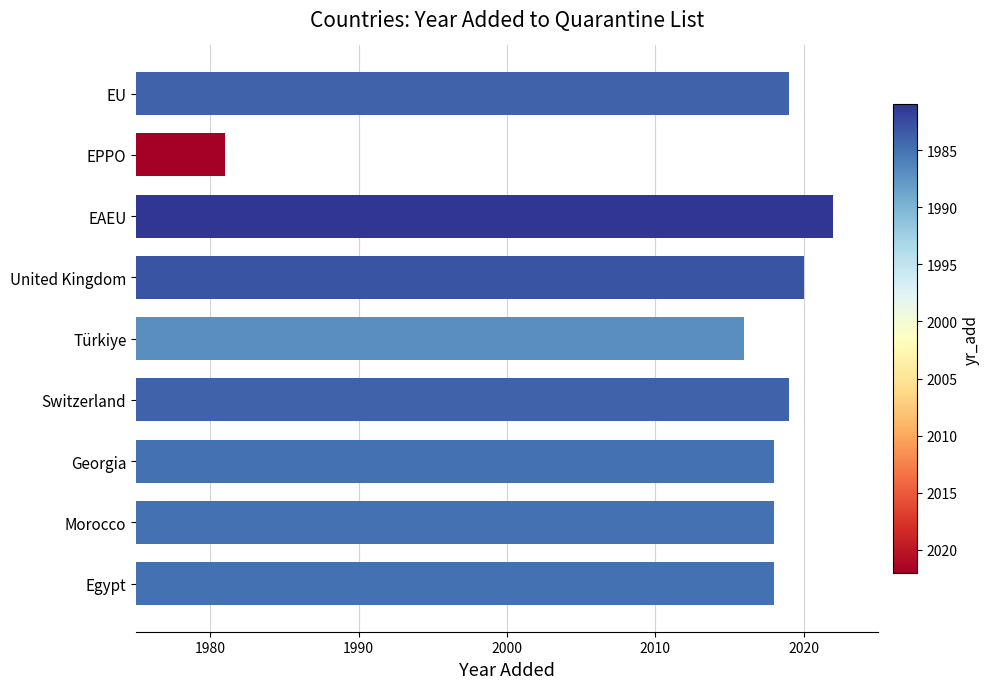

What is the change in value from Egypt to EAEU?

+4